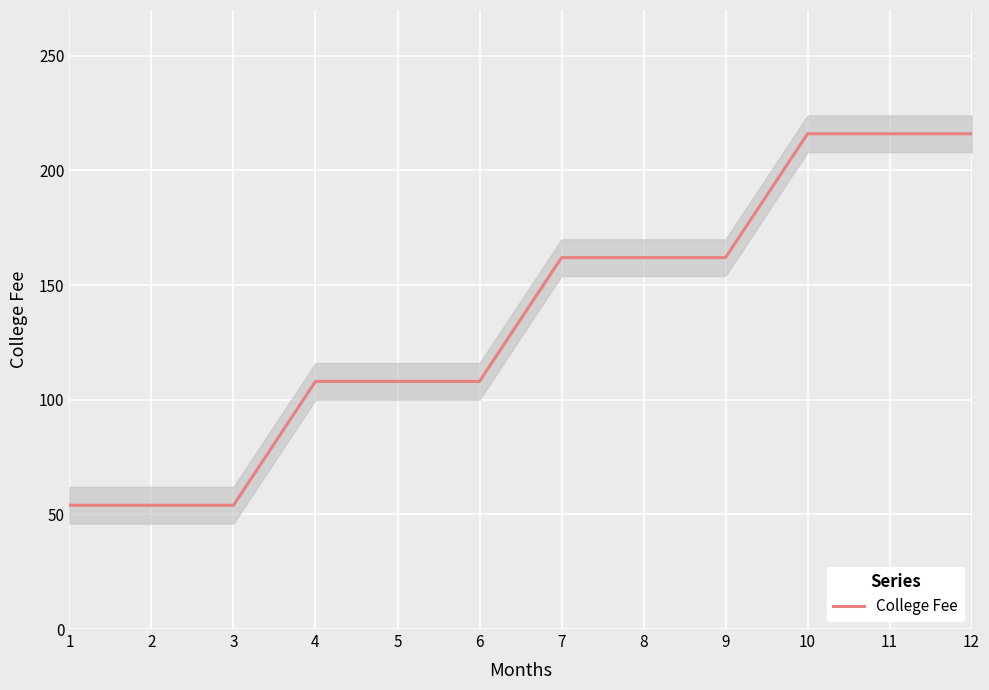

The chart shows a value of 142 at 5. True or false?

False